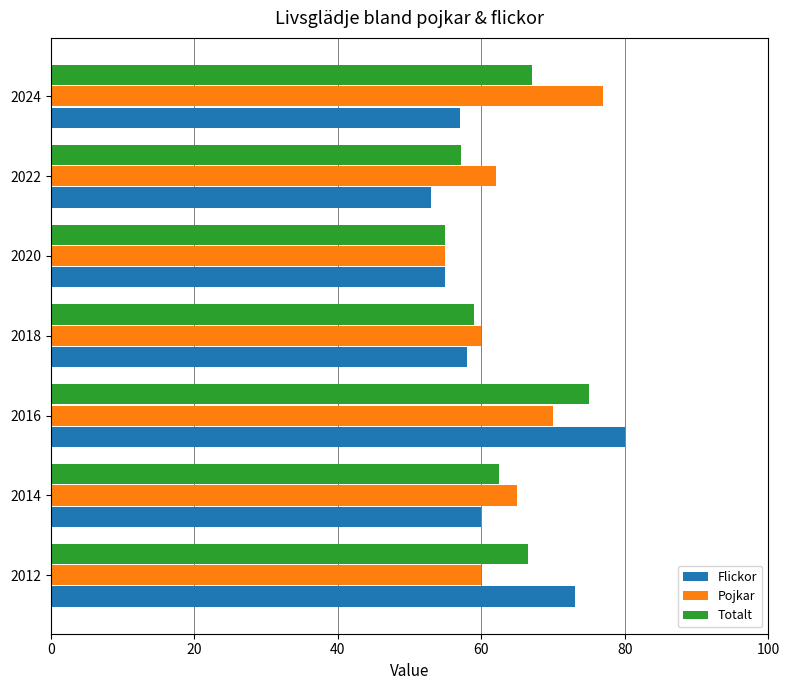

At which category is the sum across all series the highest?

2016